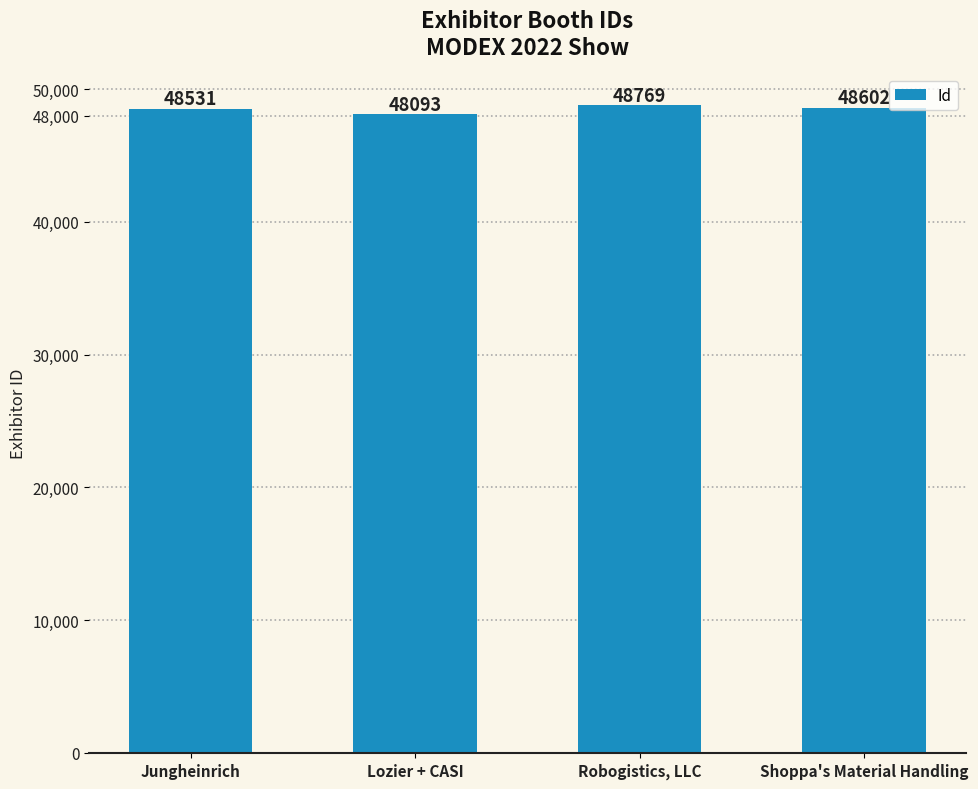

What is the maximum value shown in the chart?

48769